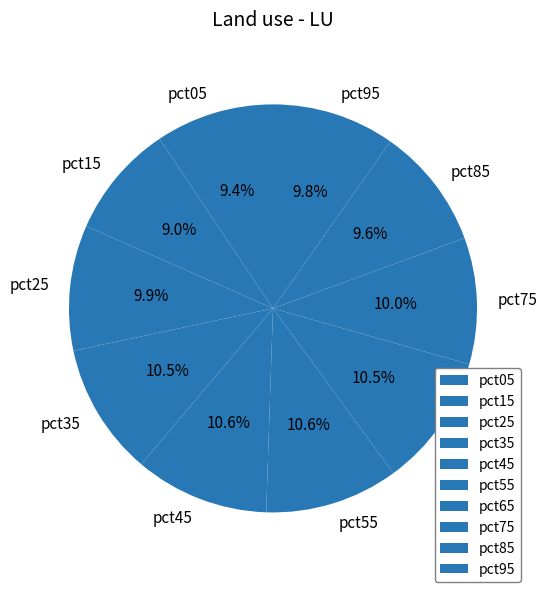

Count the number of slices in the pie.

10